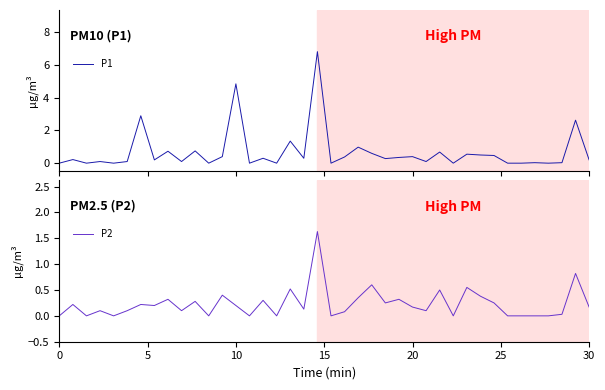

The value of P2 at 30 is 0.0. True or false?

False